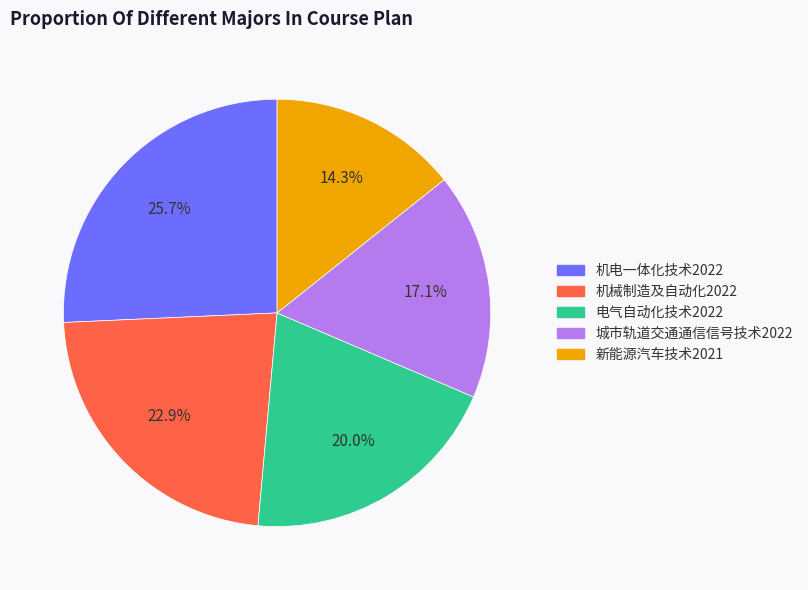

Rank the categories by value from lowest to highest.

新能源汽车技术2021, 城市轨道交通通信信号技术2022, 电气自动化技术2022, 机械制造及自动化2022, 机电一体化技术2022